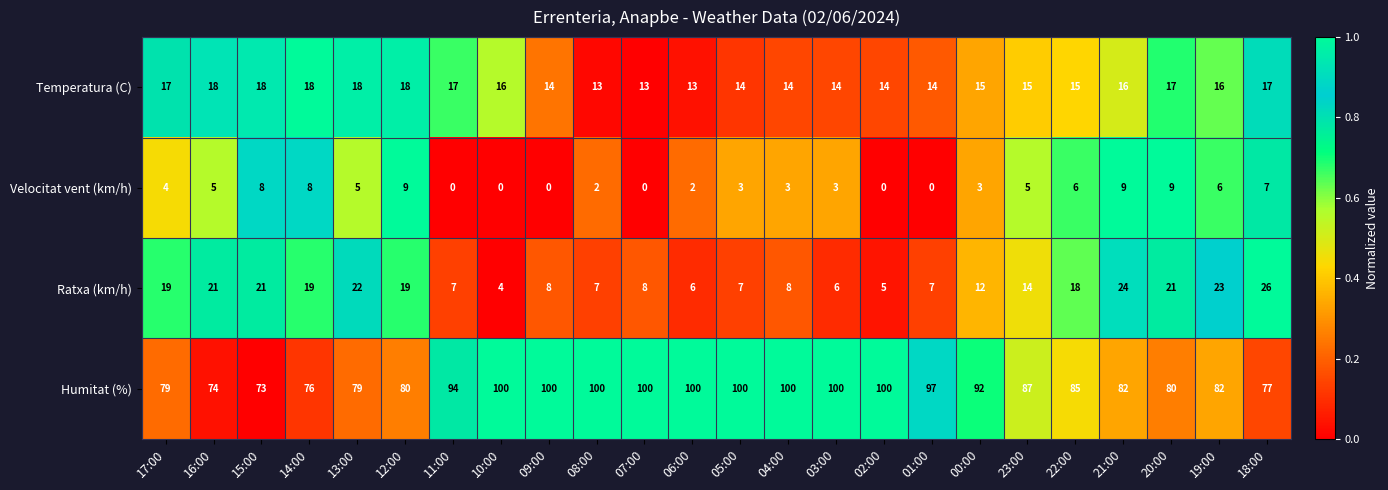

Where is Velocitat vent (km/h) nearest to the value 4?

17:00